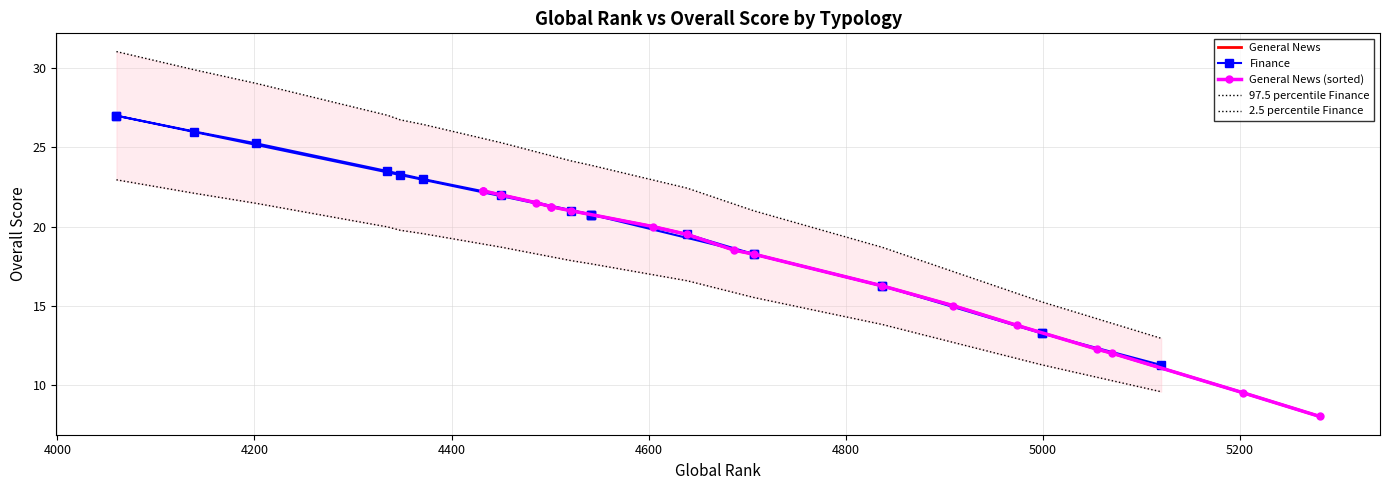

What is the difference between the maximum and minimum values in the Finance series?

15.8